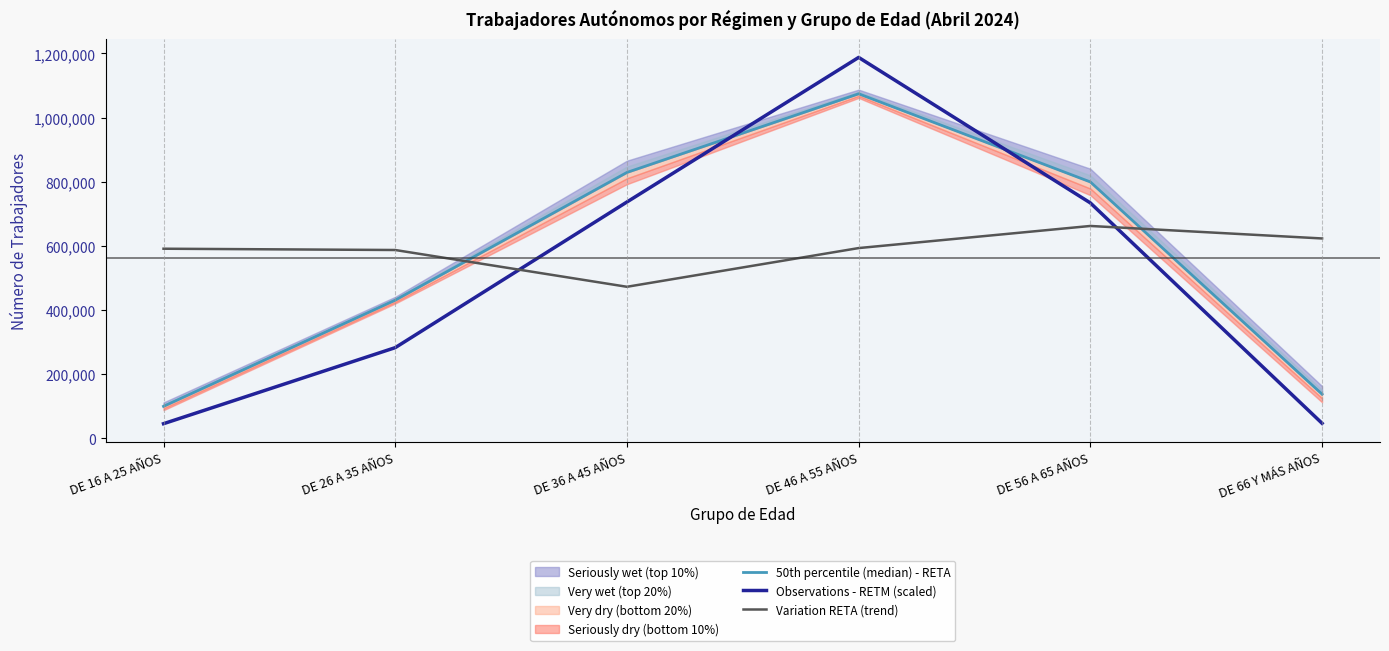

The Observations - RETM (scaled) series shows 46934.8 at DE 66 Y MÁS AÑOS. True or false?

True